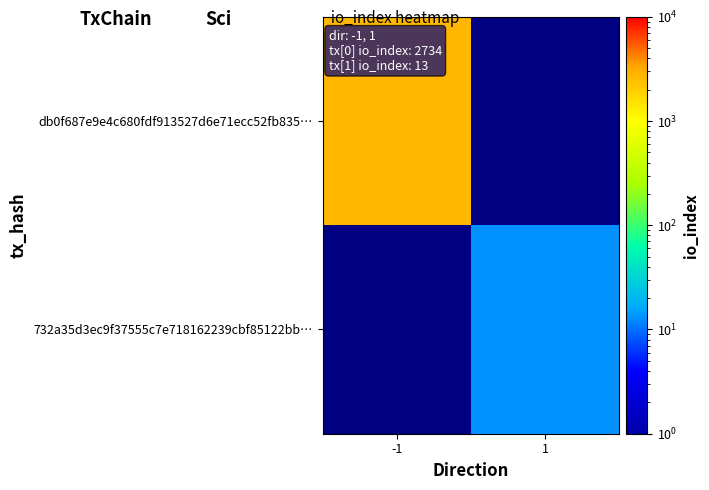

Is the value of db0f687e9e4c680fdf913527d6e71ecc52fb835… at 1 greater than the value of 732a35d3ec9f37555c7e718162239cbf85122bb… at 1?

No